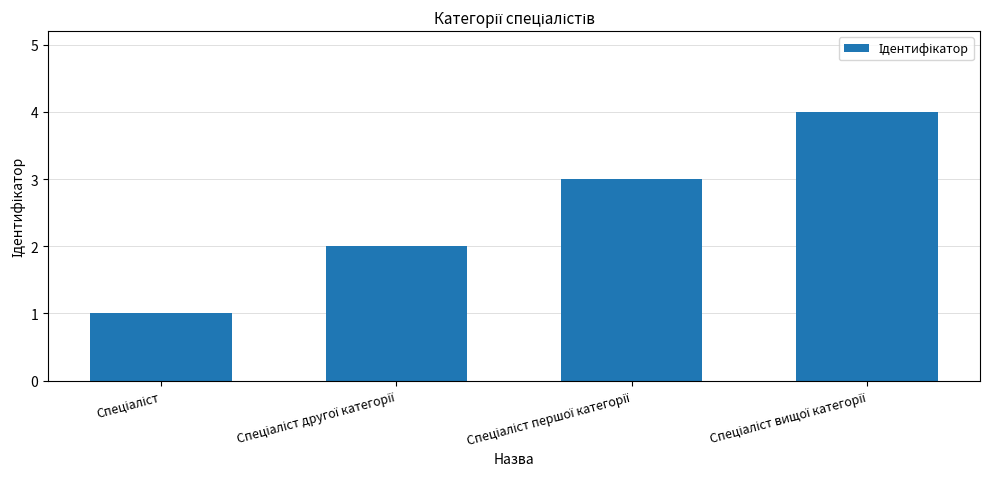

How many data points does each series have?

4